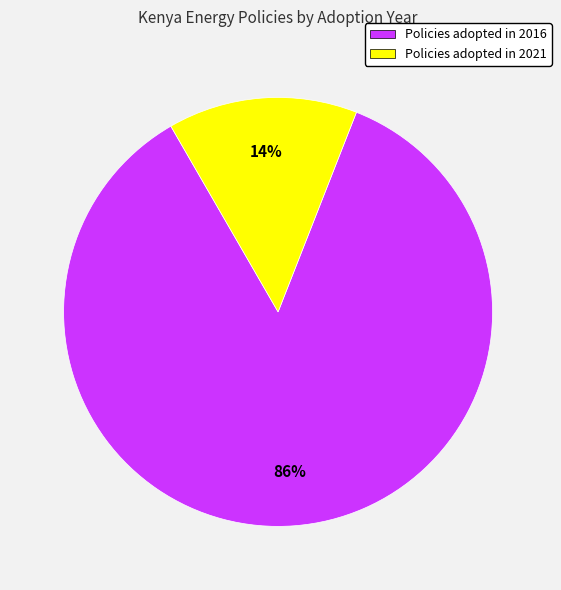

Do Policies adopted in 2021 and Policies adopted in 2016 together represent more than half of the pie?

Yes